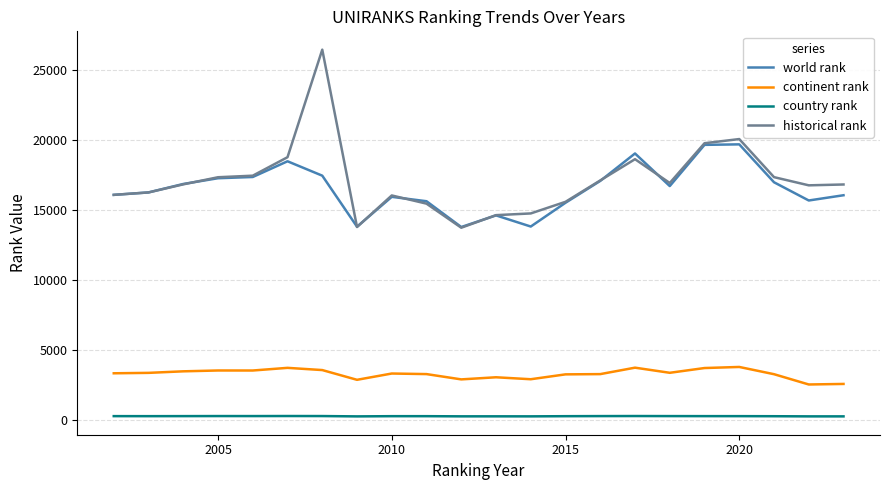

Which series has the widest spread of values?

historical rank